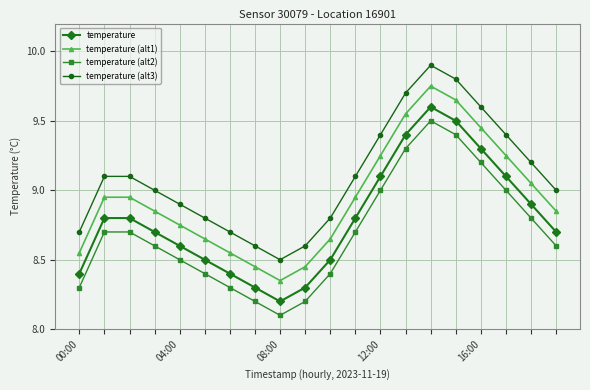

Rank the series by their maximum value, from lowest to highest.

temperature (alt2), temperature, temperature (alt1), temperature (alt3)